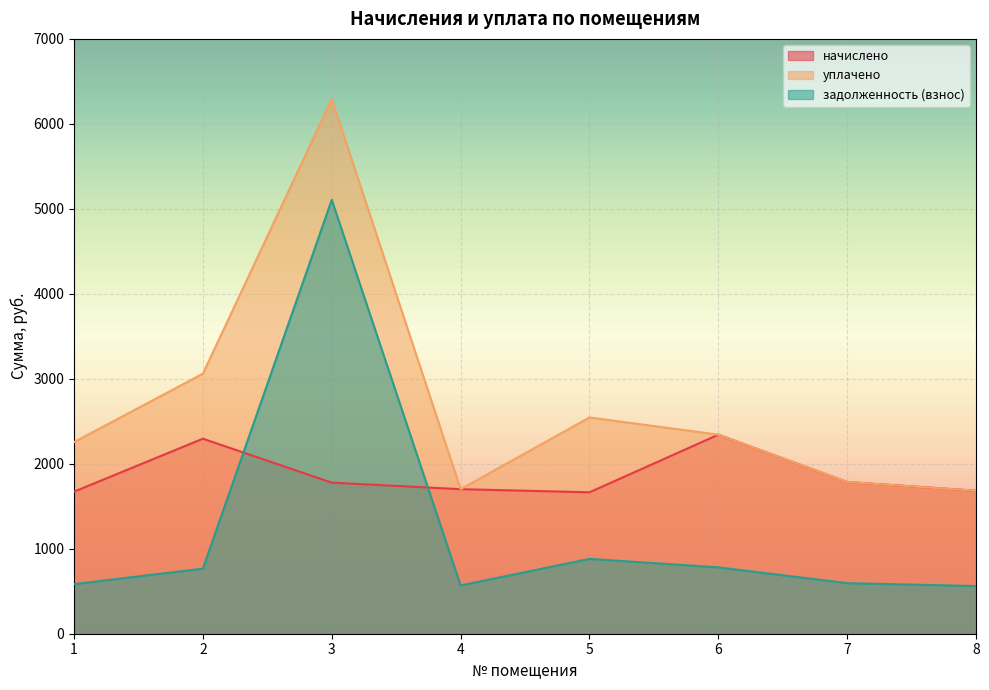

What are all the series names shown in the legend?

начислено, уплачено, задолженность (взнос)